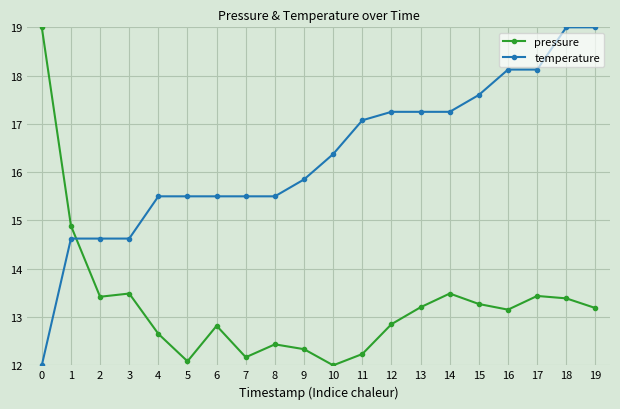

True or false: temperature and pressure intersect in this chart.

True